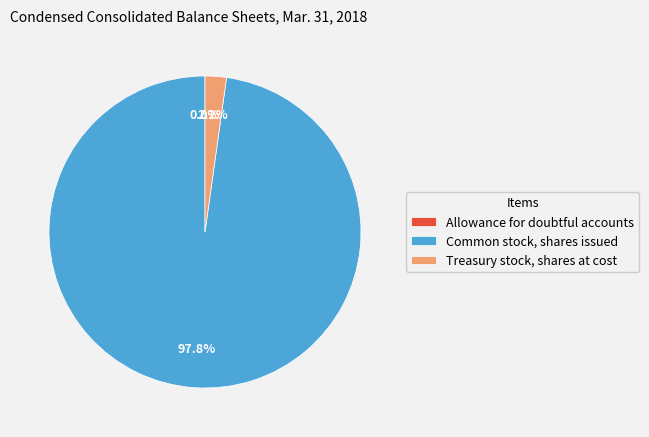

To the nearest percent, what percentage of the pie is Treasury stock, shares at cost?

2%